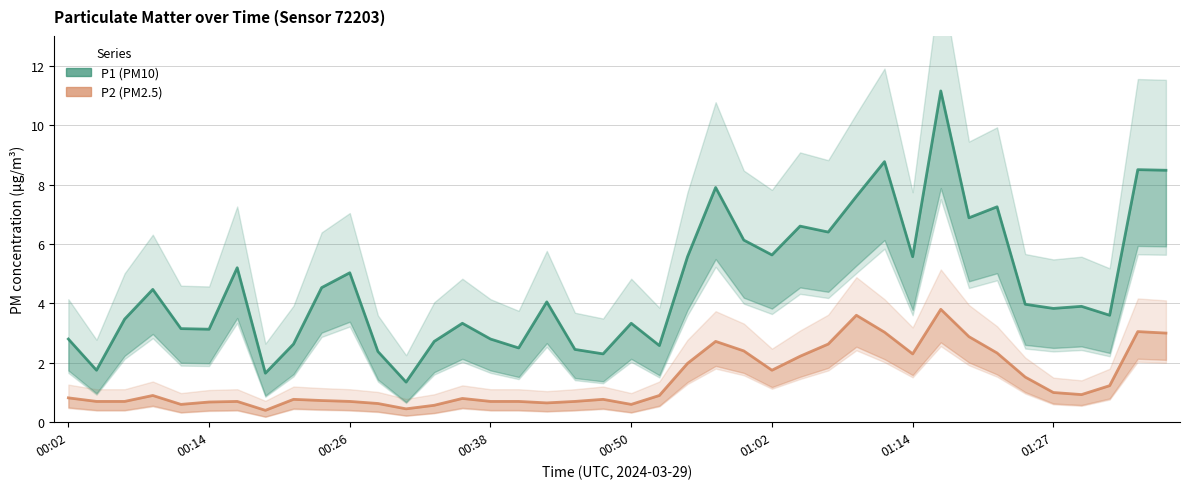

Is the value of P2 (PM2.5) at 18 greater than the value of P1 (PM10) at 12?

No